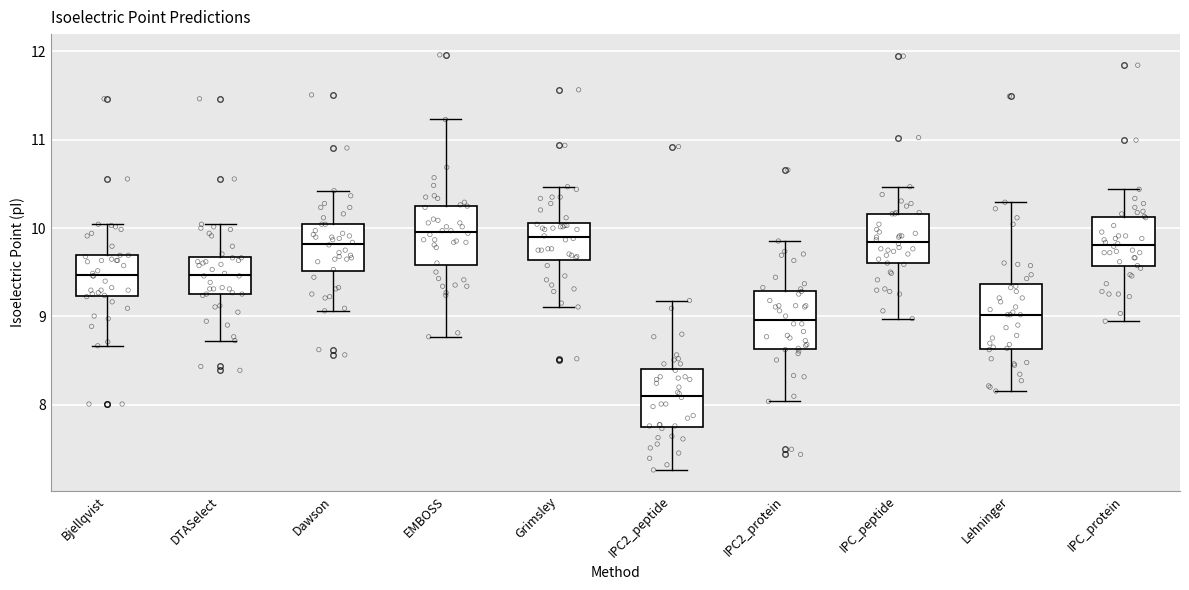

Which box's median line is the lowest?

IPC2_peptide